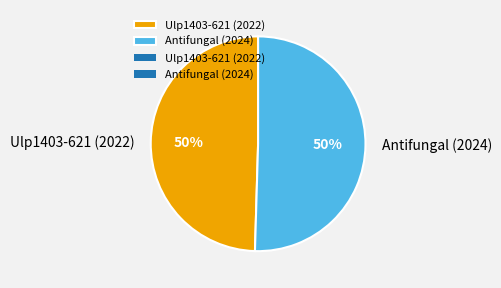

What percentage is the Antifungal (2024) slice, to the nearest percent?

50%